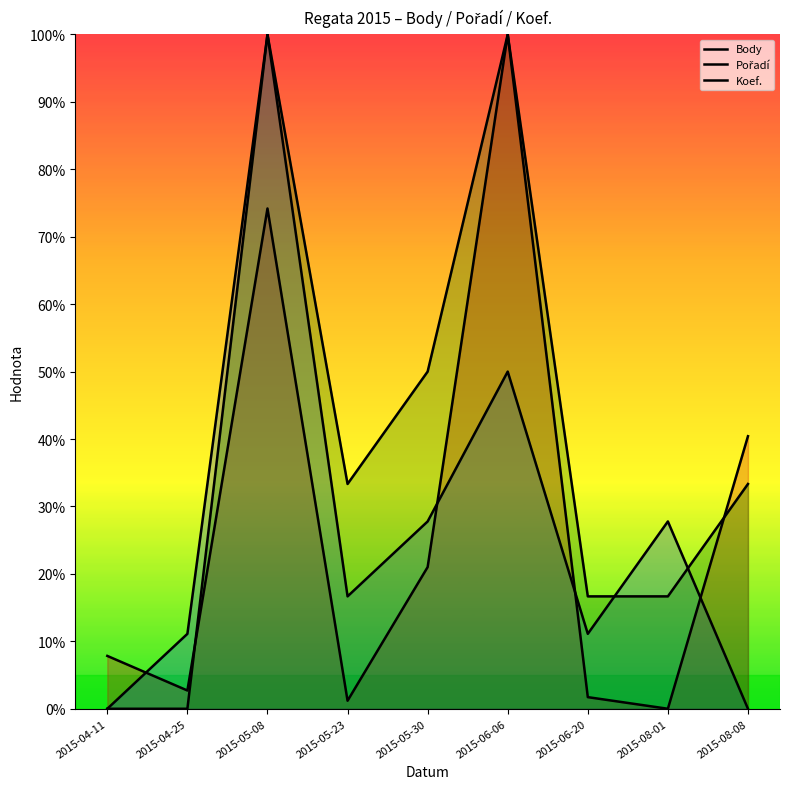

How many intersections are there between Pořadí and Body?

4